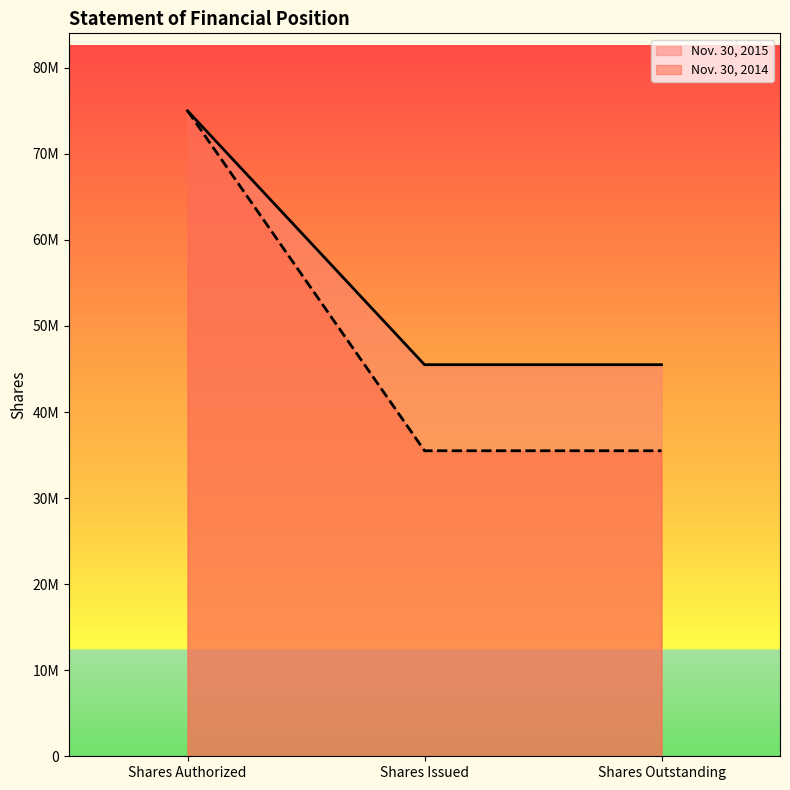

True or false: Nov. 30, 2015 has a value of 75000000.0 at Shares Authorized.

True